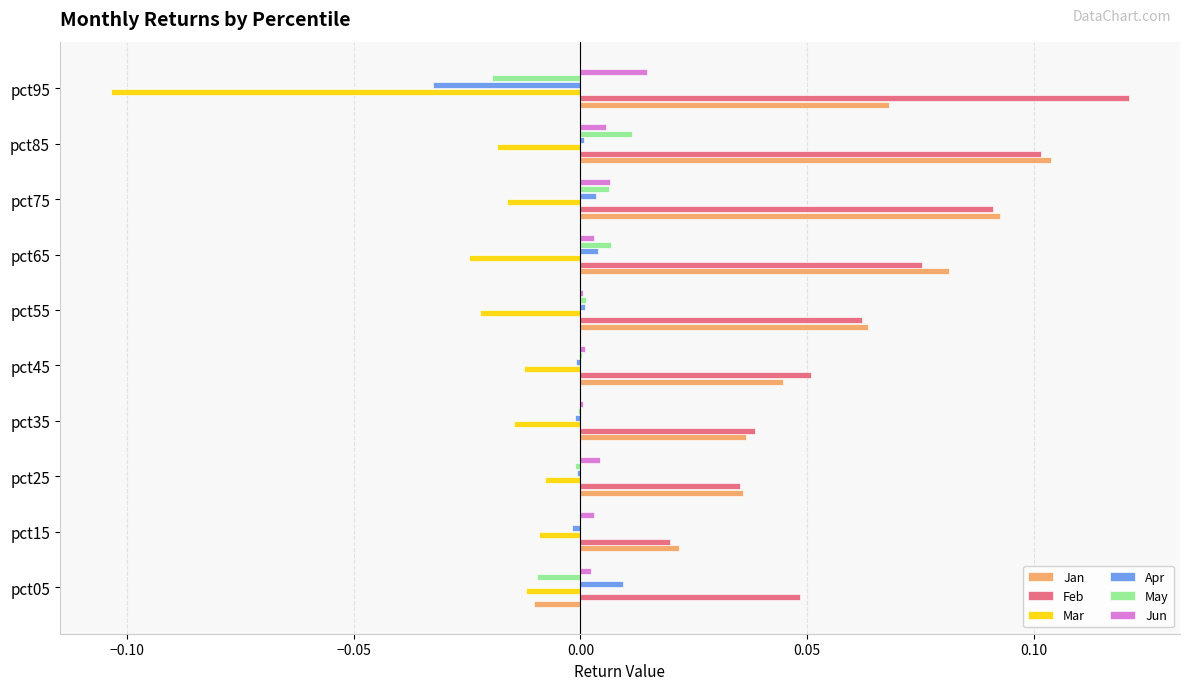

Which series changed the most between pct55 and pct75?

Jan